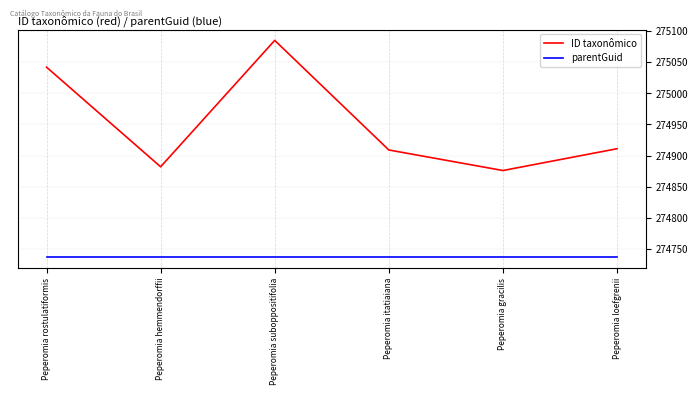

Reading left to right, what are all the values shown in this chart?

ID taxonômico: Peperomia rostulatiformis=275042	Peperomia hemmendorffii=274882	Peperomia suboppositifolia=275085	Peperomia itatiaiana=274909	Peperomia gracilis=274876	Peperomia loefgrenii=274911
parentGuid: Peperomia rostulatiformis=274737	Peperomia hemmendorffii=274737	Peperomia suboppositifolia=274737	Peperomia itatiaiana=274737	Peperomia gracilis=274737	Peperomia loefgrenii=274737